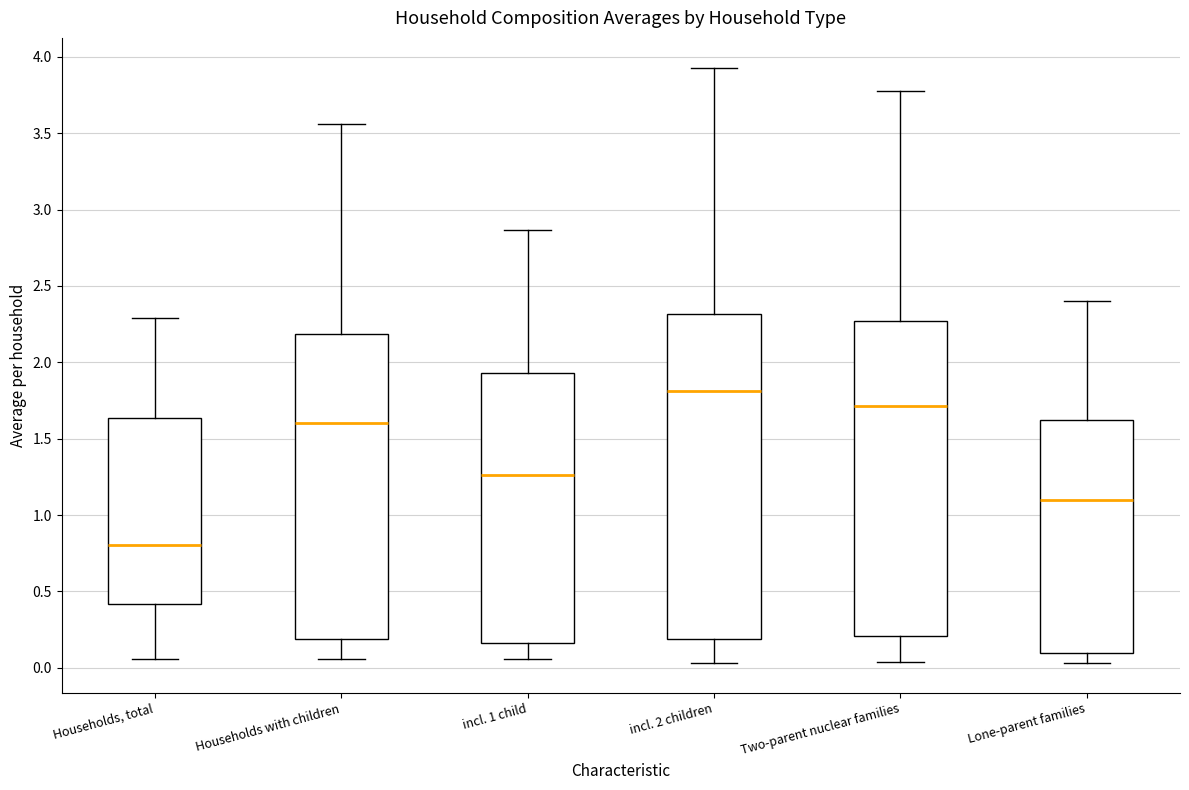

Reading left to right, read every box against the y-axis: the position of its median line, the range the box covers, and the ends of its whiskers. The values are not printed on the chart, so give them approximately, as read against the axis.

Households, total: median 0.80, box 0.40 to 1.65, whiskers 0.05 to 2.30
Households with children: median 1.60, box 0.20 to 2.20, whiskers 0.05 to 3.55
incl. 1 child: median 1.25, box 0.15 to 1.95, whiskers 0.05 to 2.85
incl. 2 children: median 1.80, box 0.20 to 2.30, whiskers 0.05 to 3.95
Two-parent nuclear families: median 1.70, box 0.20 to 2.25, whiskers 0.05 to 3.80
Lone-parent families: median 1.10, box 0.10 to 1.60, whiskers 0.05 to 2.40